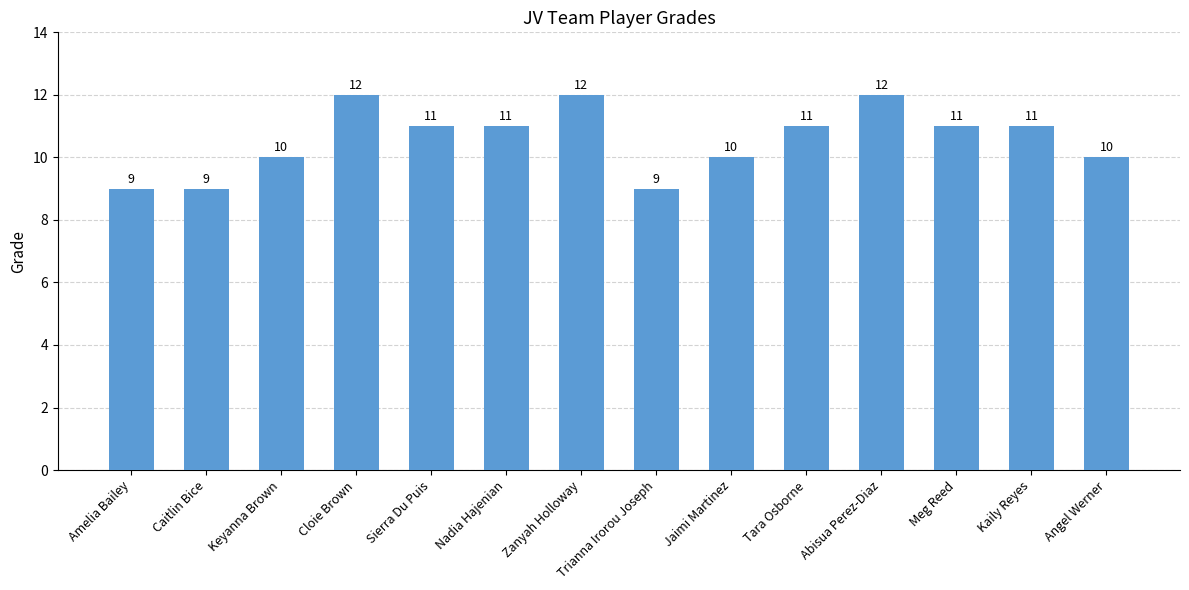

What is the difference between the maximum and second lowest values?

3